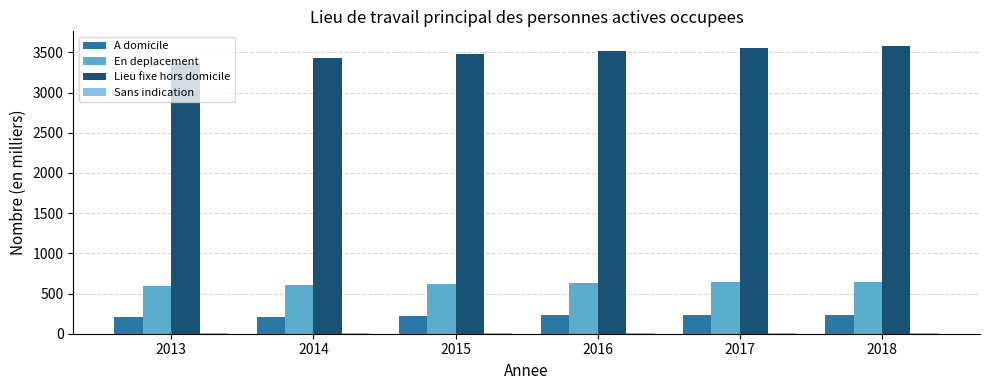

What is the highest value of the En deplacement series?

641.3